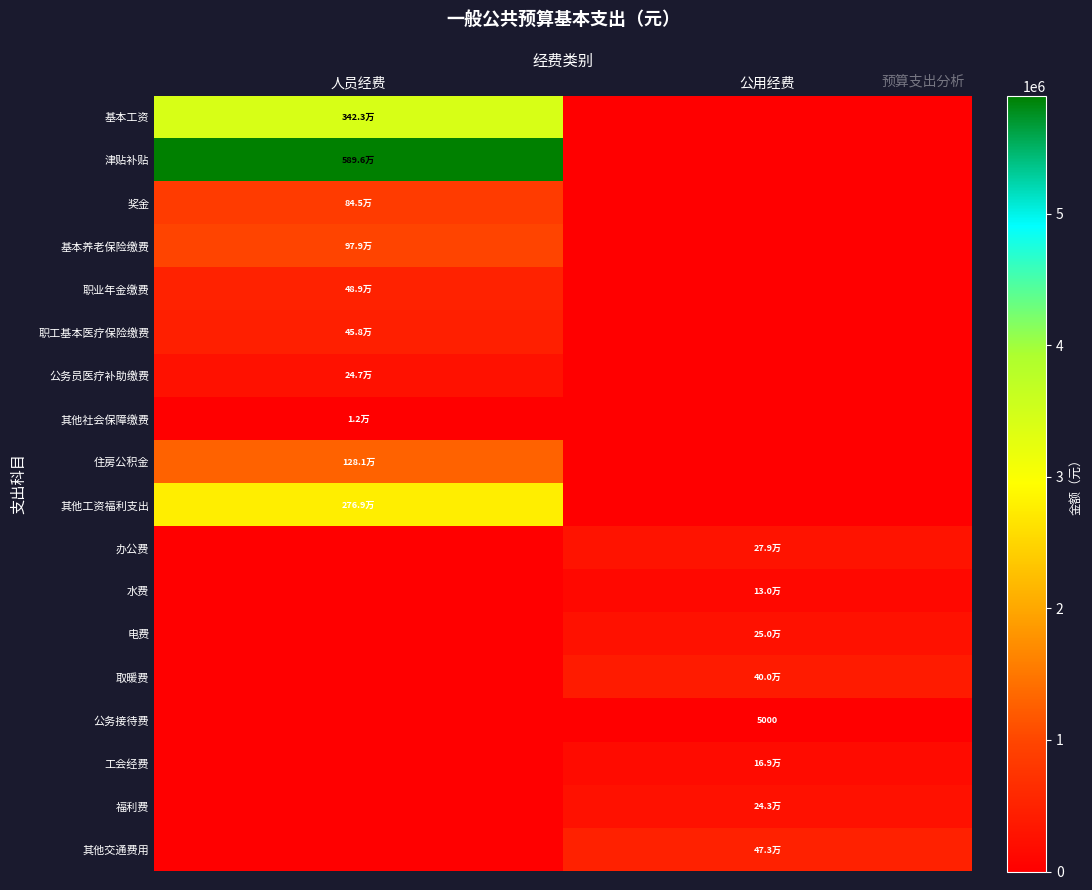

What is the difference between the 公务员医疗补助缴费 values at 人员经费 and 公用经费?

247075.8